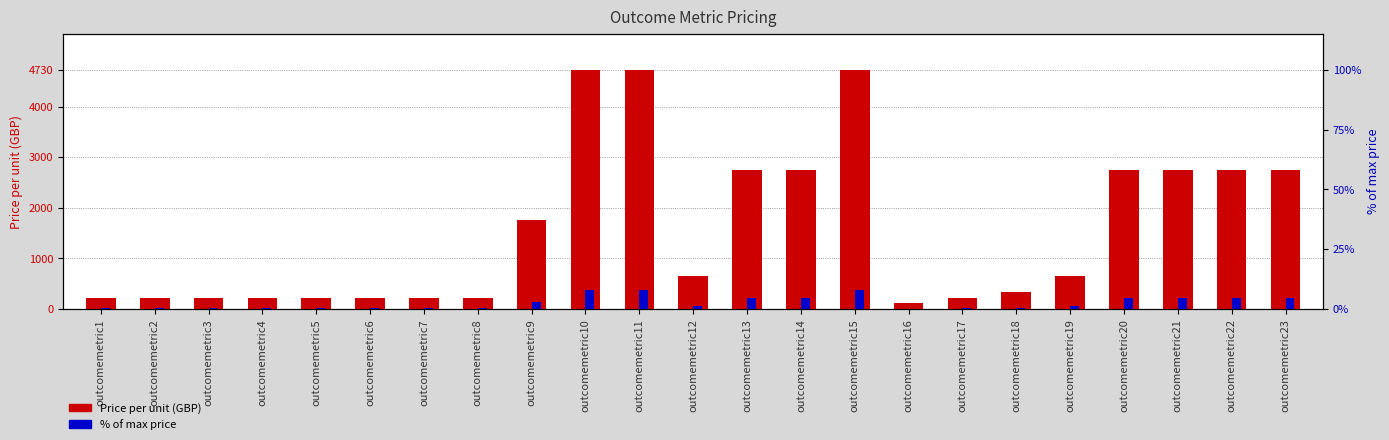

Are the bars grouped side by side (vs. stacked)?

Yes